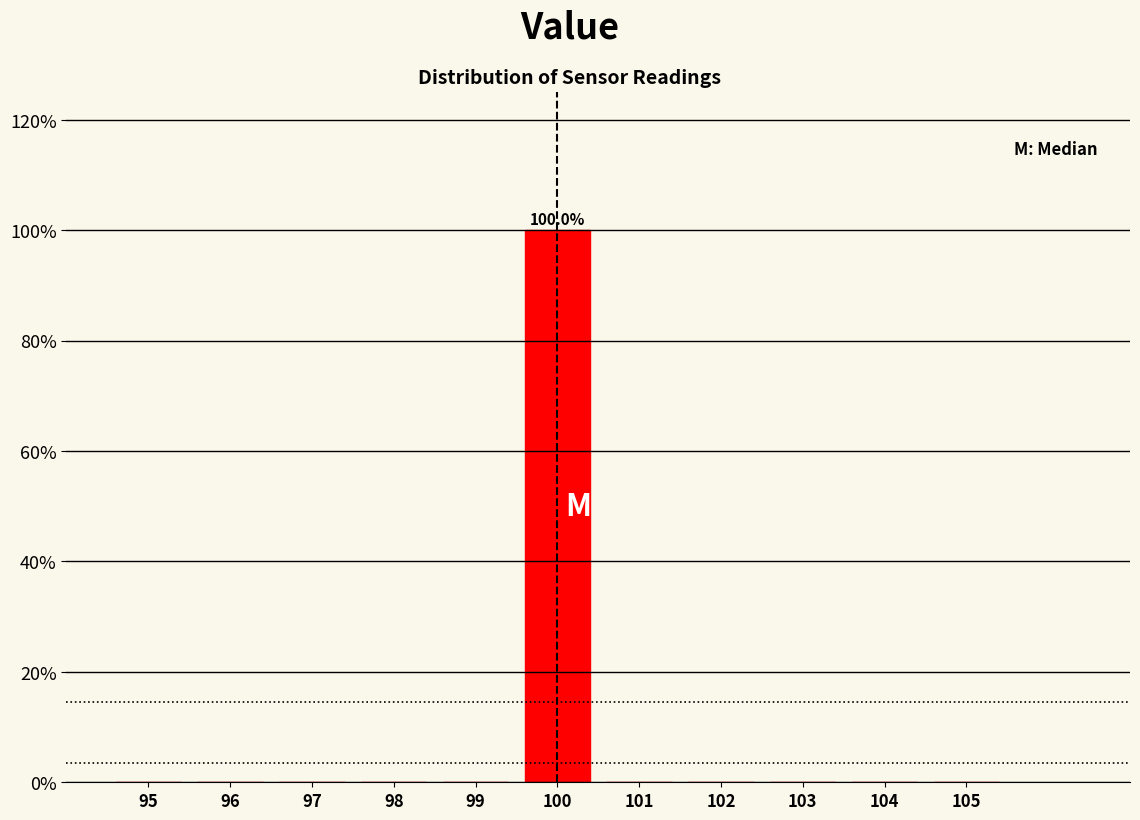

Over which range of the x-axis is the bar tallest?

99.5 to 100.5